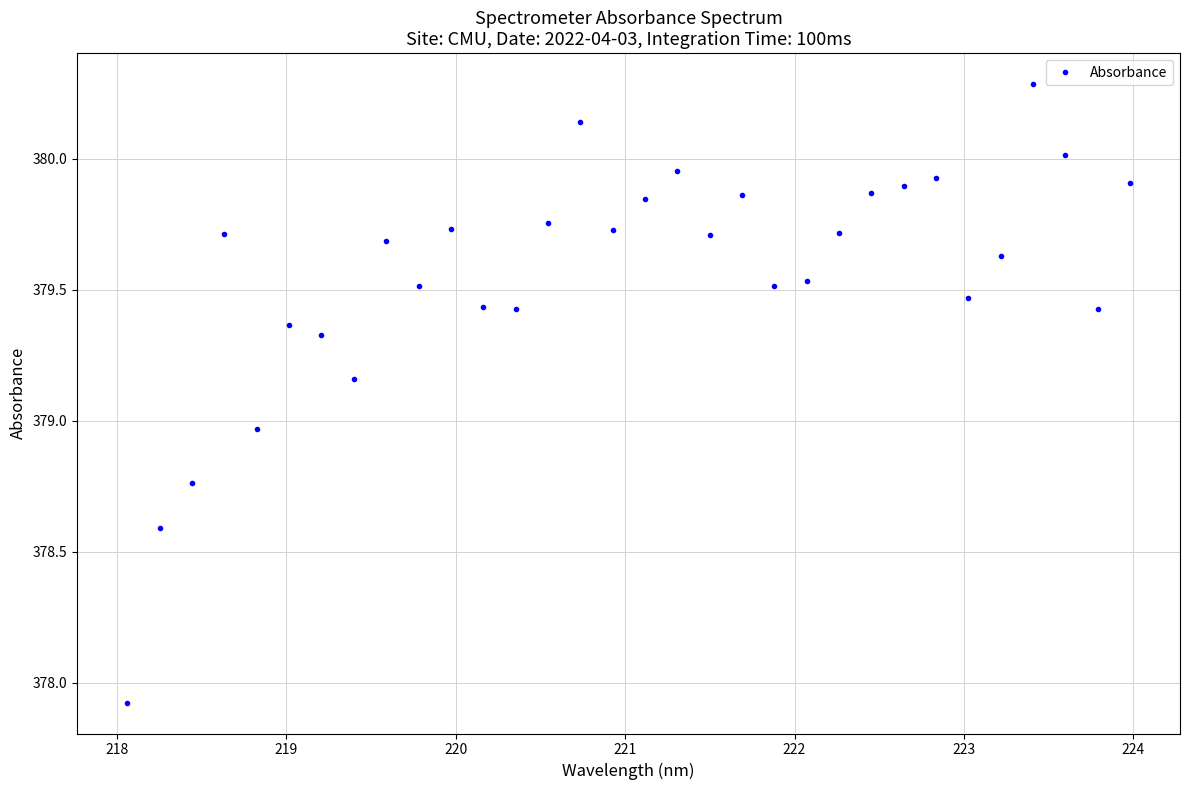

How many interior local valleys (lower than both neighbors) does the data have?

9